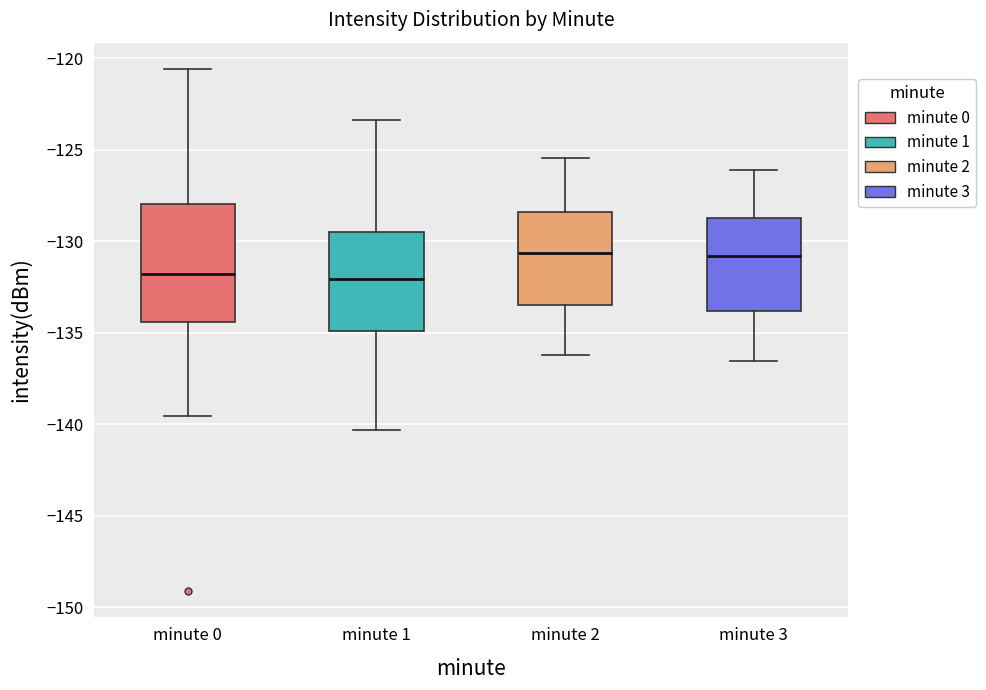

Reading left to right, transcribe this box plot: for each box, give where its median line is, the range the box spans, and where its two whiskers end, as read against the y-axis. The values are not printed on the chart, so give them approximately, as read against the axis.

minute 0: median -132.0, box -134.5 to -128.0, whiskers -139.5 to -120.5
minute 1: median -132.0, box -135.0 to -129.5, whiskers -140.5 to -123.5
minute 2: median -130.5, box -133.5 to -128.5, whiskers -136.0 to -125.5
minute 3: median -131.0, box -134.0 to -128.5, whiskers -136.5 to -126.0